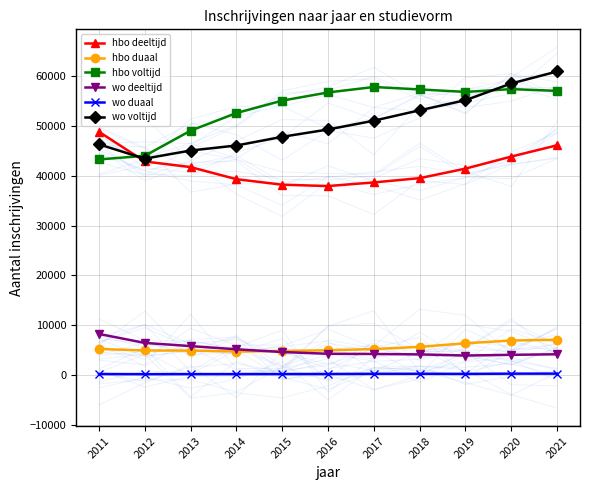

What is the approximate value of hbo voltijd at 2021, to the nearest 10?

57090